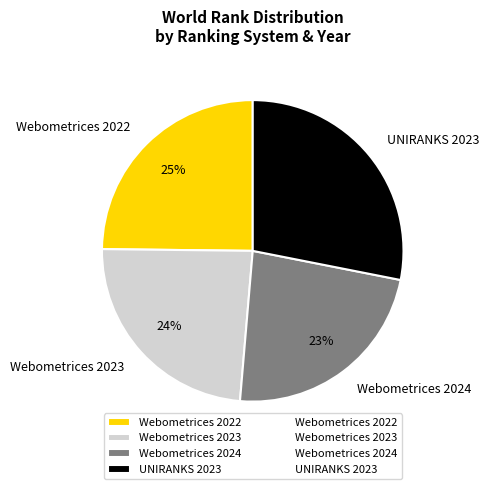

Between Webometrices 2022 and UNIRANKS 2023, which is larger?

UNIRANKS 2023